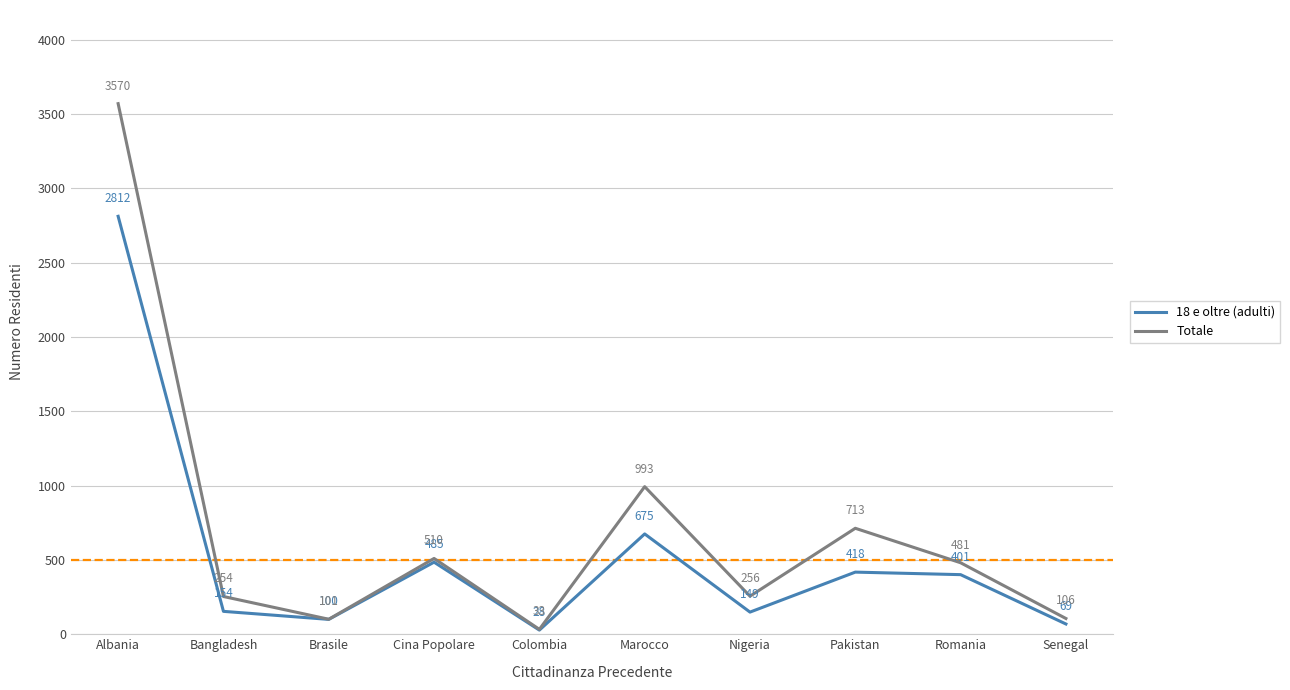

True or false: Totale and 18 e oltre (adulti) cross at least once.

False